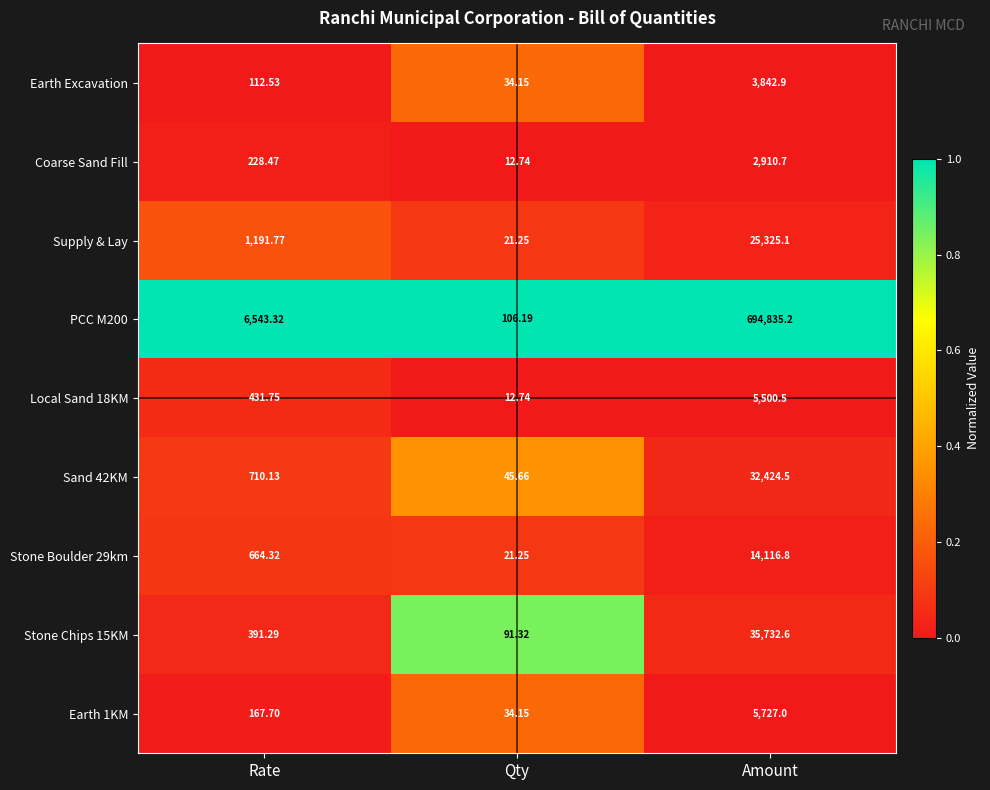

At which category does the chart reach its minimum across all series?

Qty